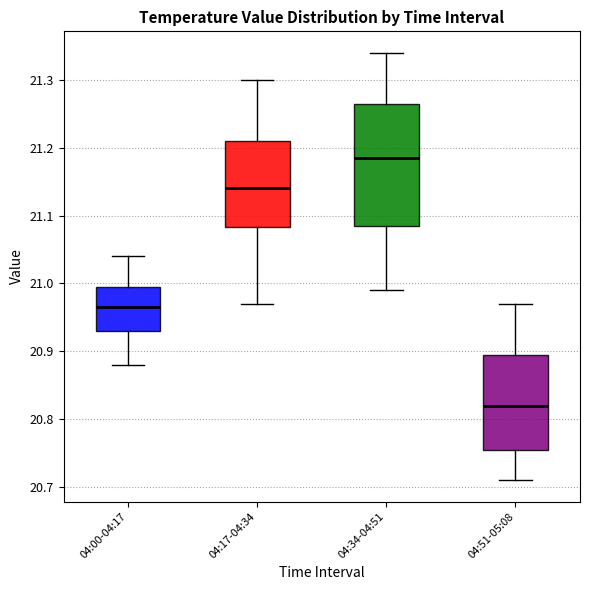

Which box has the lowest median line?

04:51-05:08